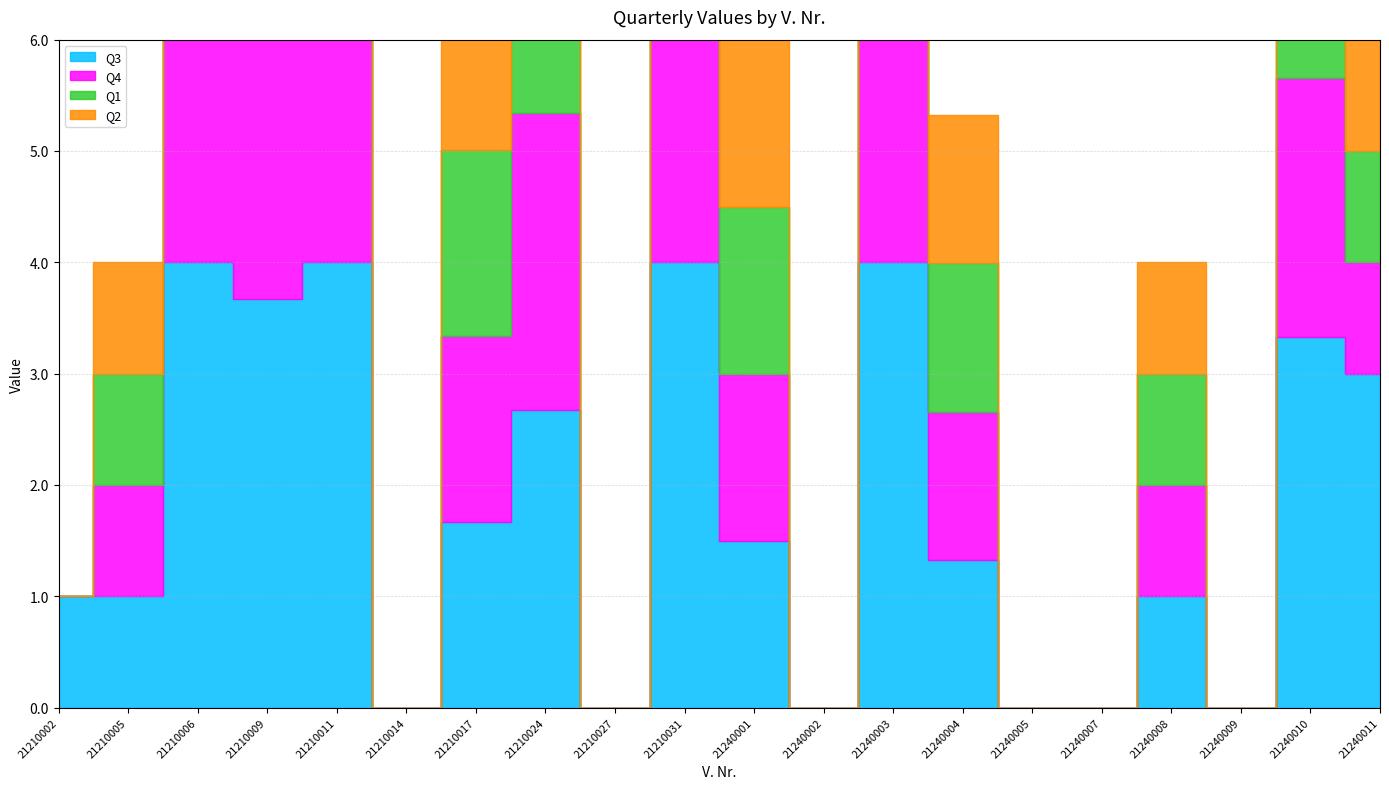

What is the average value of the Q2 series?

1.7